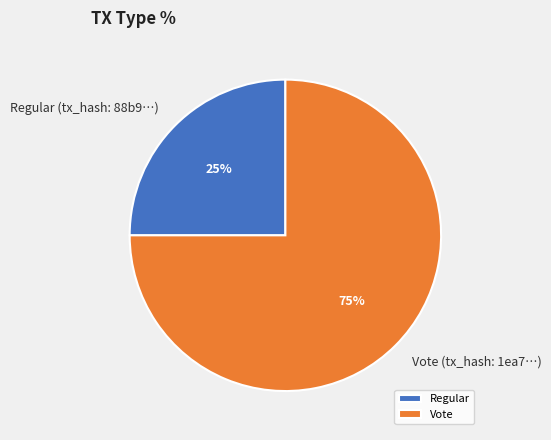

Is Vote the majority of the pie?

Yes